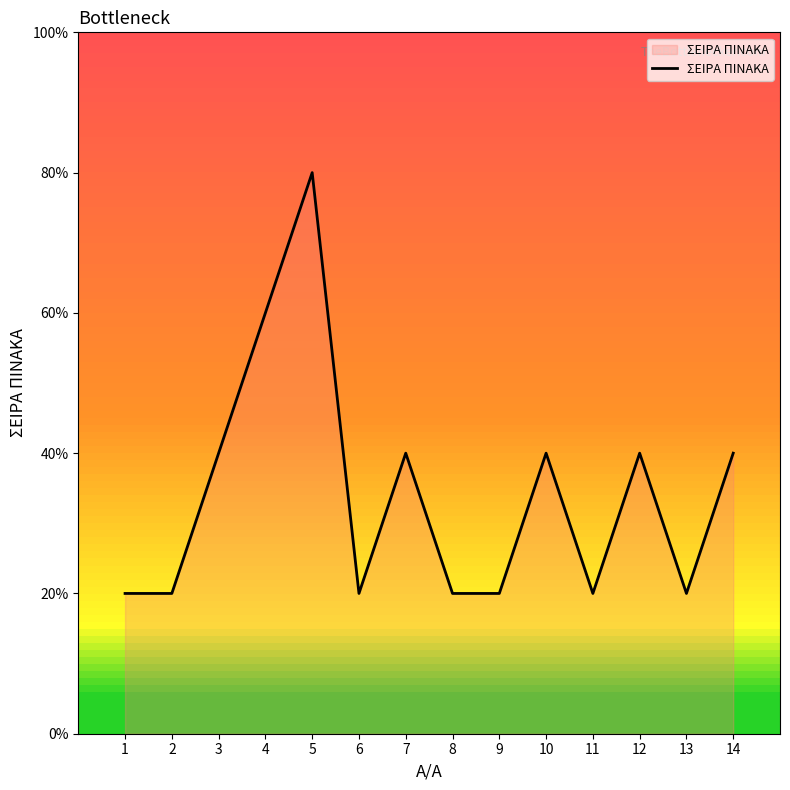

At which label is the value closest to 2?

3